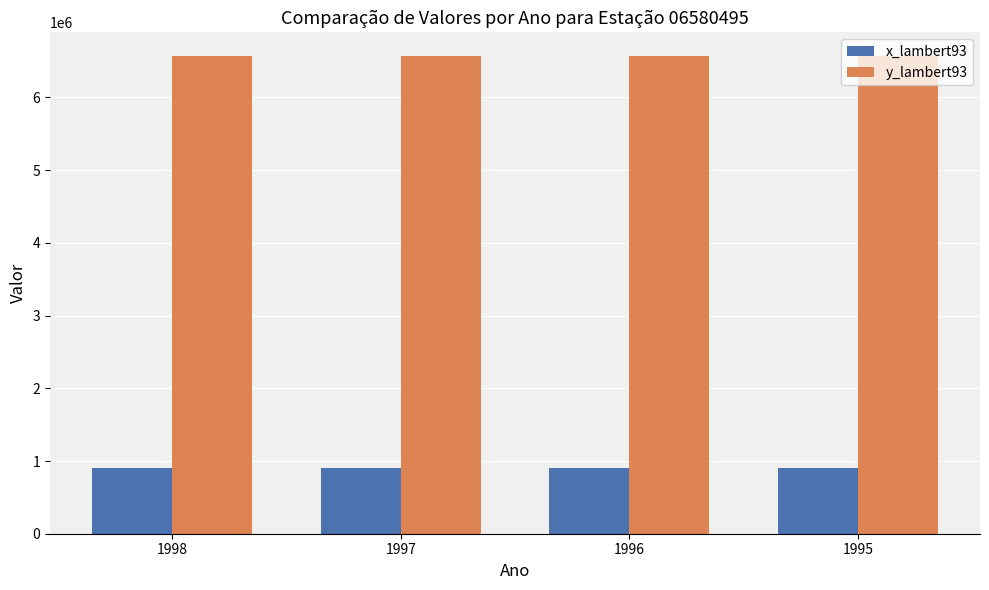

Reading right to left, what are all the values shown in this chart?

x_lambert93: 1995=898330	1996=898330	1997=898330	1998=898330
y_lambert93: 1995=6566386	1996=6566386	1997=6566386	1998=6566386